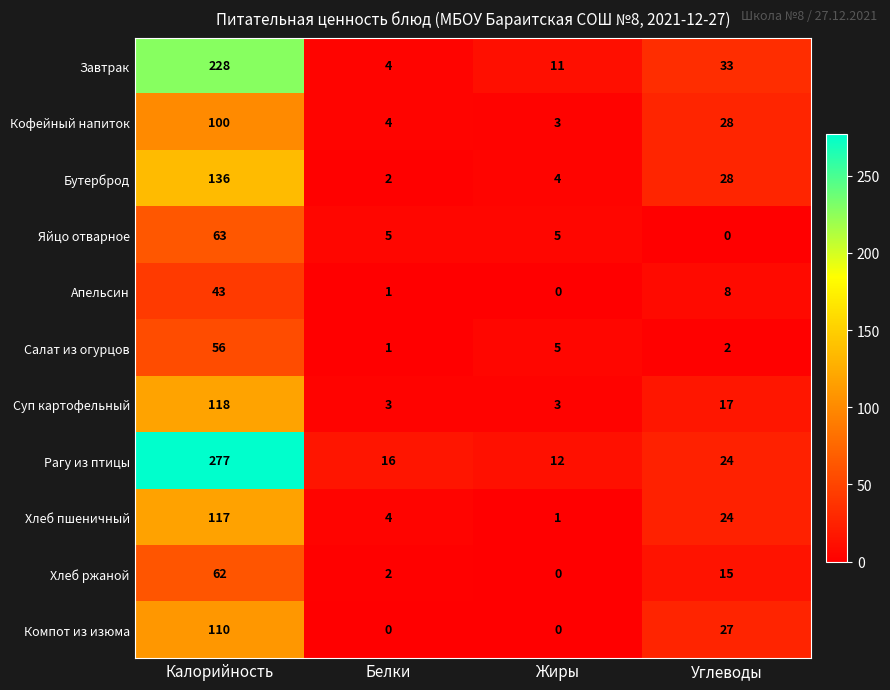

What is the difference between the maximum and second lowest values in the Кофейный напиток series?

96